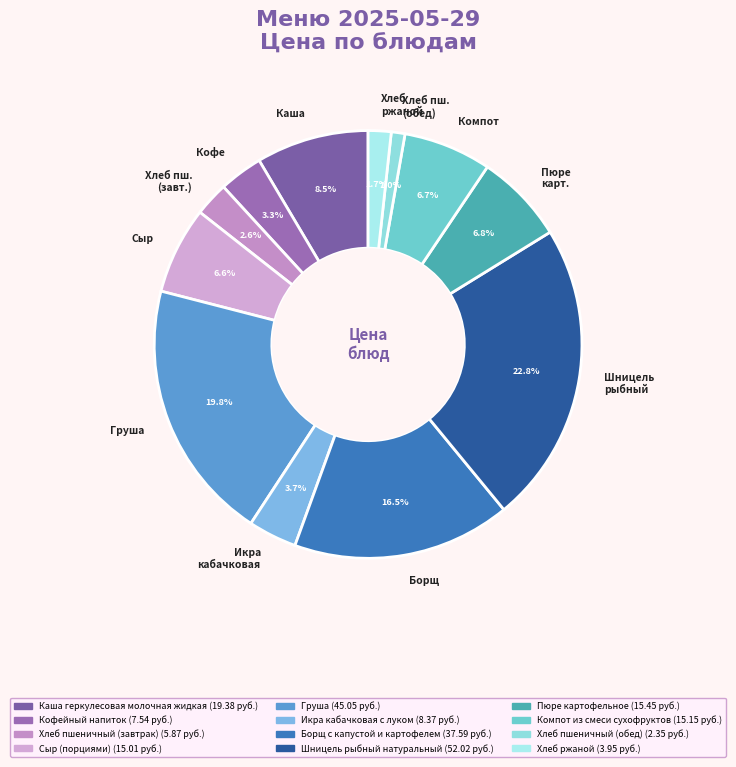

Which slice is the smallest?

Хлеб пш. (обед)